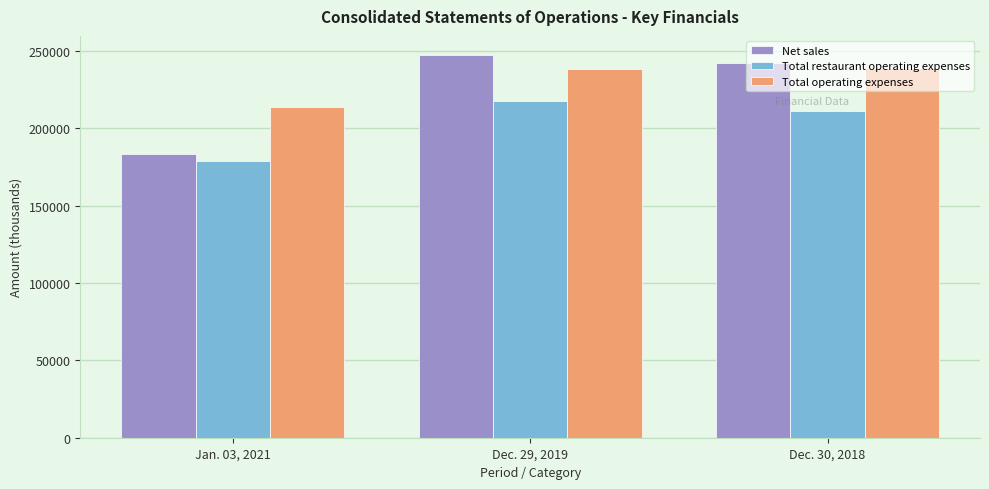

What is the maximum value shown in the chart?

247269